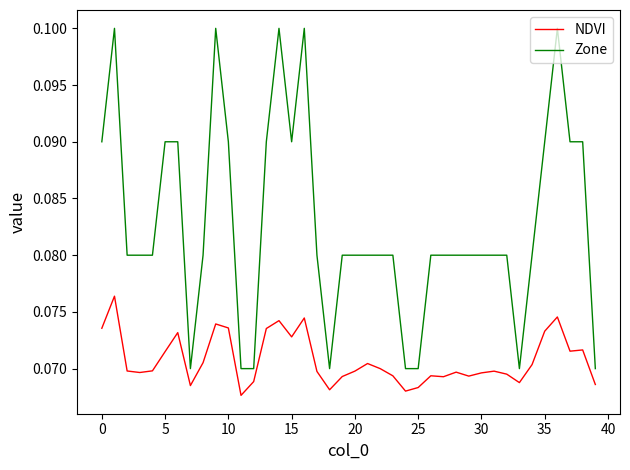

Does the chart display data point markers on the line(s)?

No